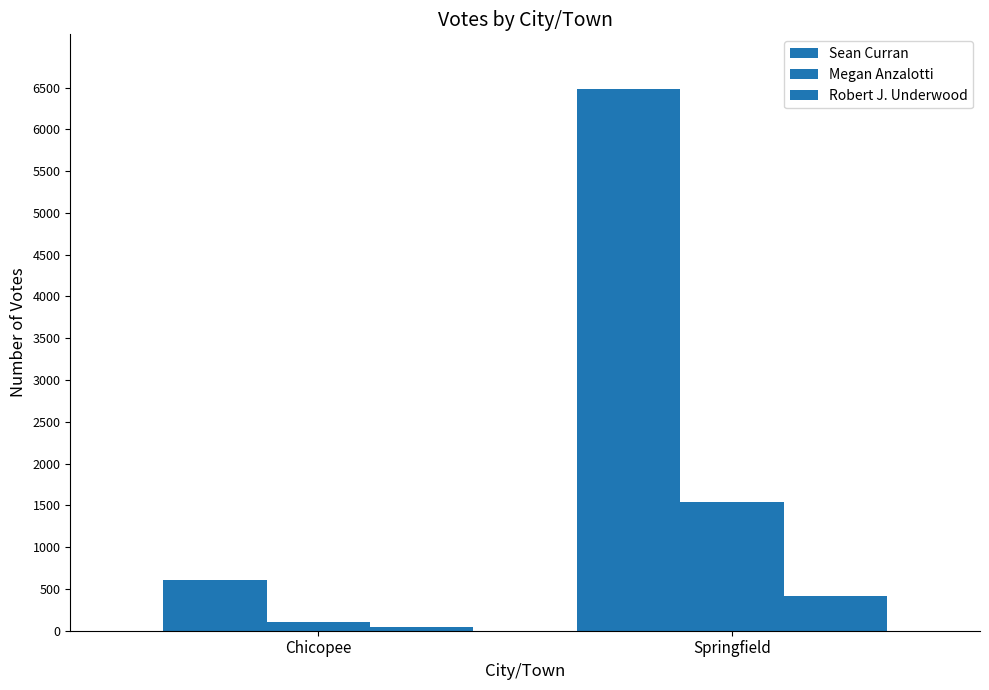

Count the number of categories in the chart.

2